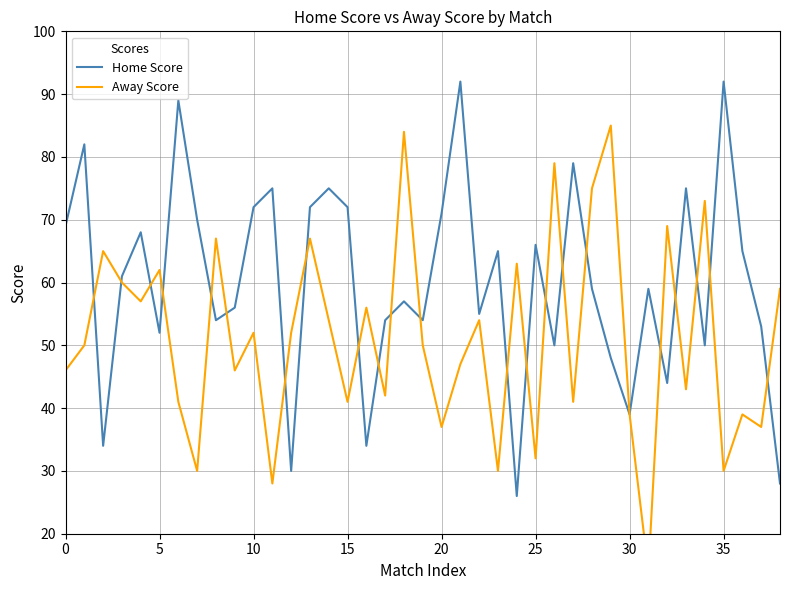

True or false: Away Score and Home Score cross at least once.

True